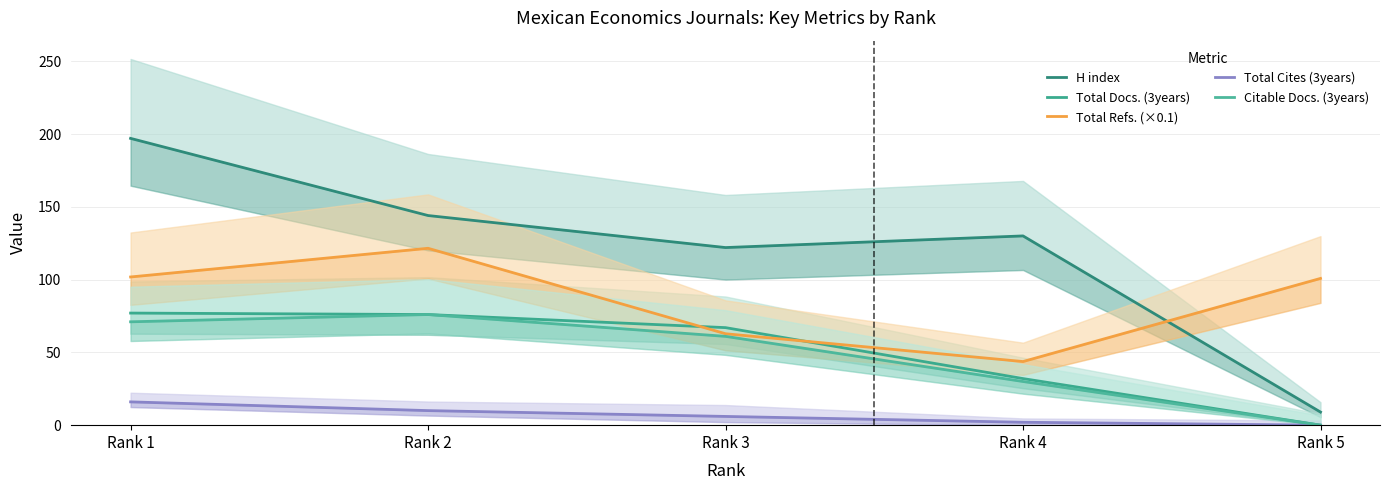

Is the value of H index at Rank 4 greater than the value of Total Docs. (3years) at Rank 3?

Yes